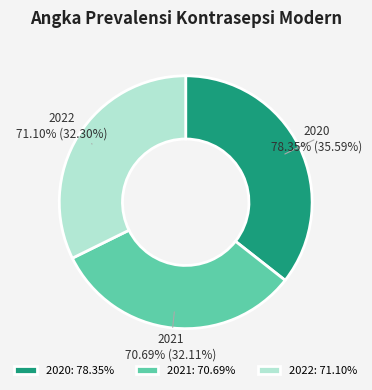

To the nearest percent, what percentage of the pie is 2021?

32%